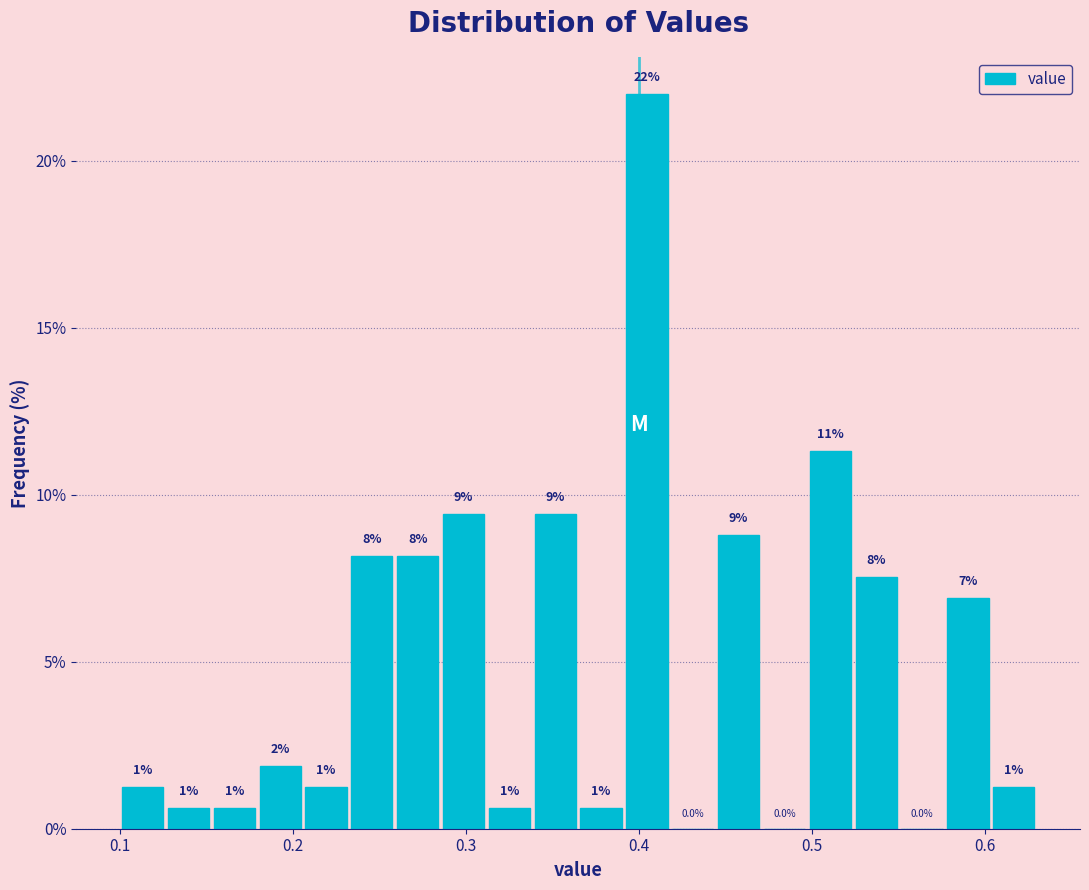

Read against the x-axis, roughly where is the centre of the tallest bar?

0.40